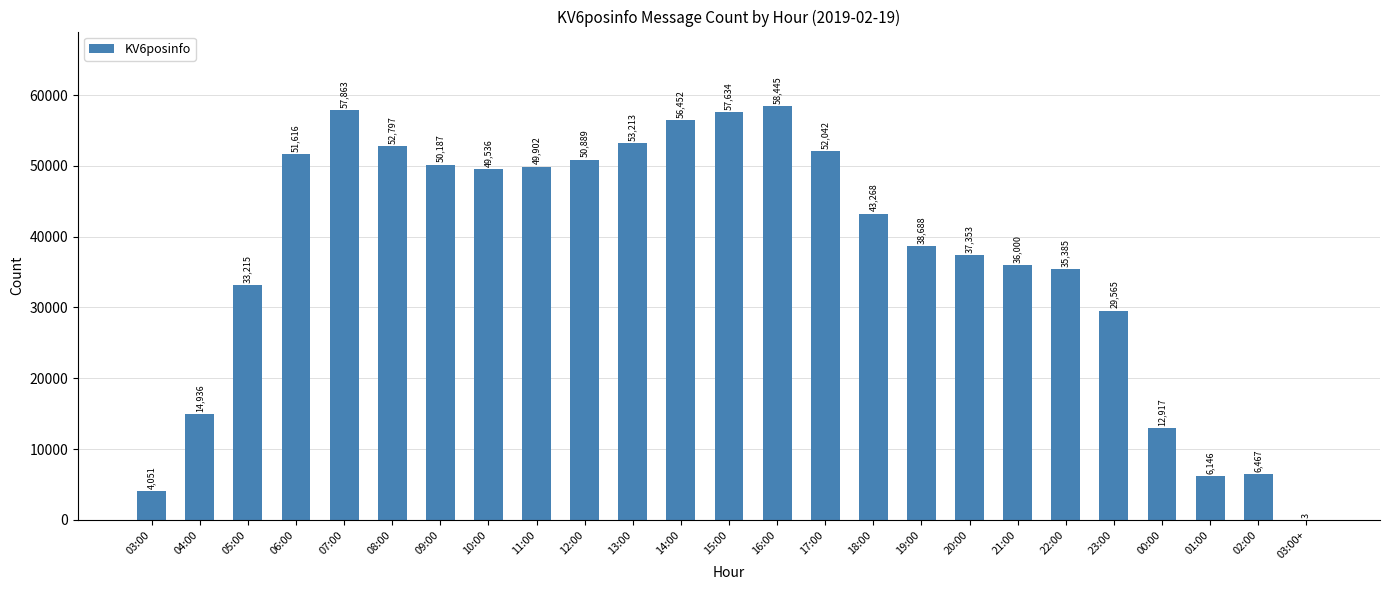

Is it true that the value at 08:00 is 52797?

True